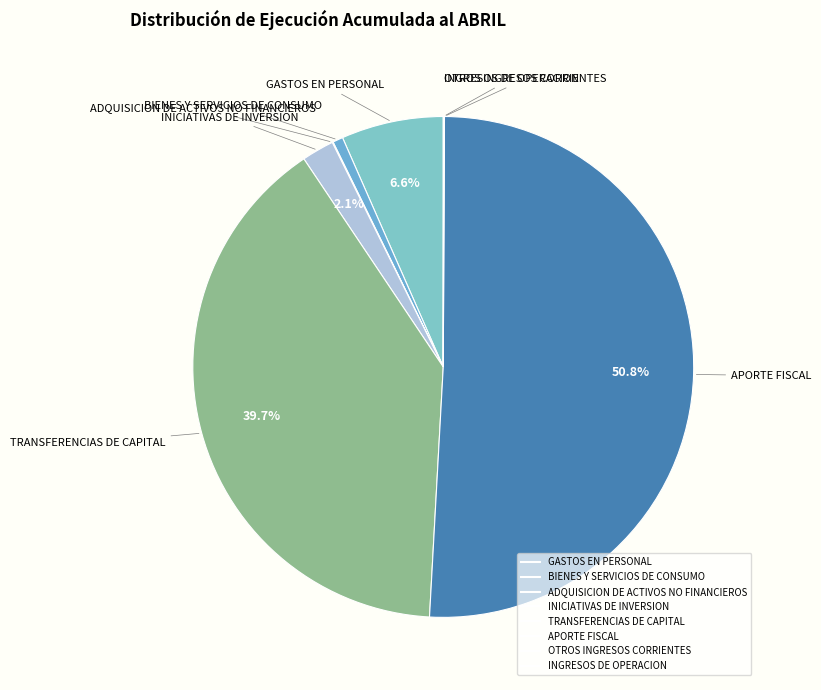

Combined, what portion of the pie is INICIATIVAS DE INVERSION and TRANSFERENCIAS DE CAPITAL?

41.8%